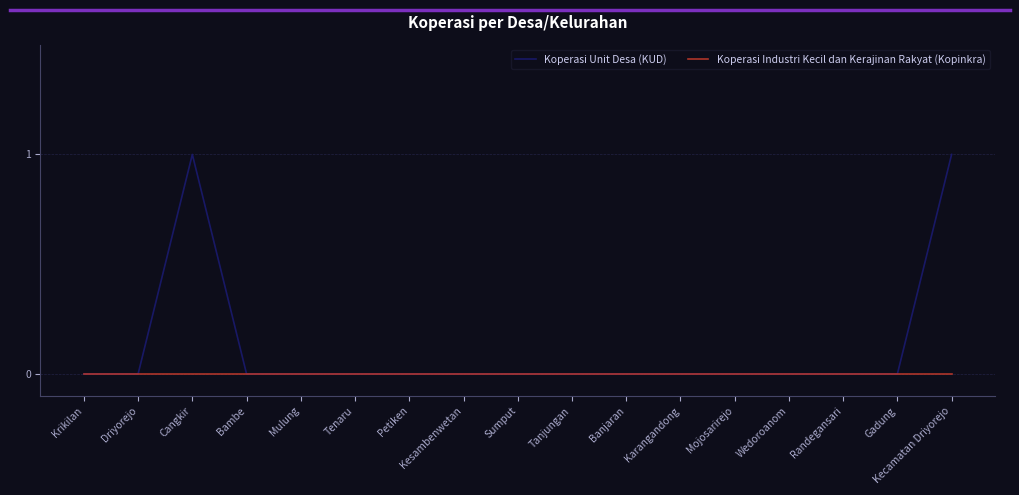

What are all the series names shown in the legend?

Koperasi Unit Desa (KUD), Koperasi Industri Kecil dan Kerajinan Rakyat (Kopinkra)